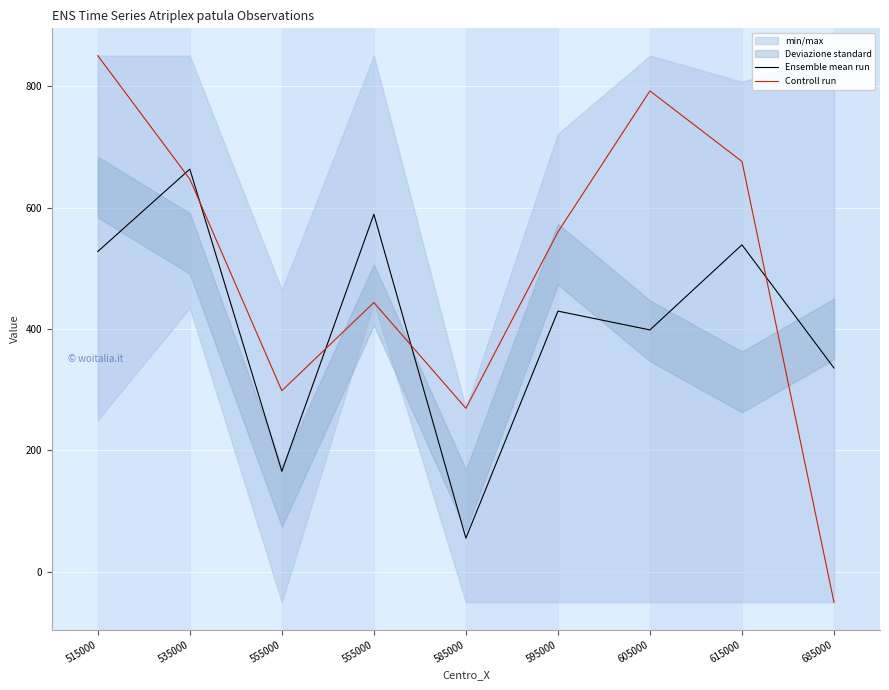

Is the value of Ensemble mean run at 515000 greater than the value of Controll run at 605000?

No